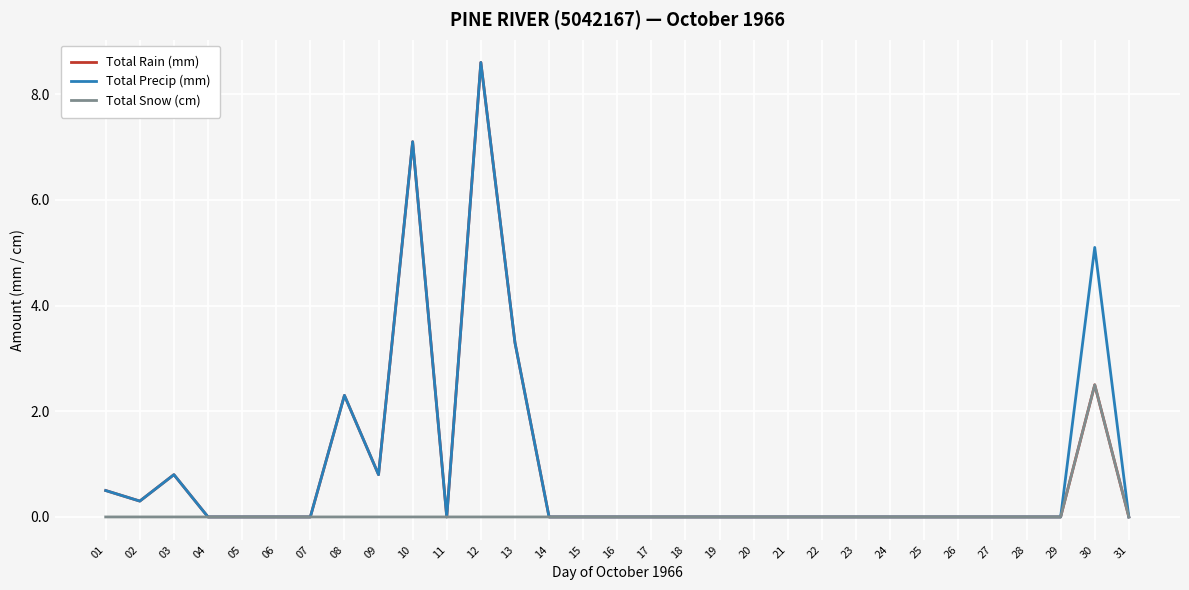

How many lines are shown in the chart?

3